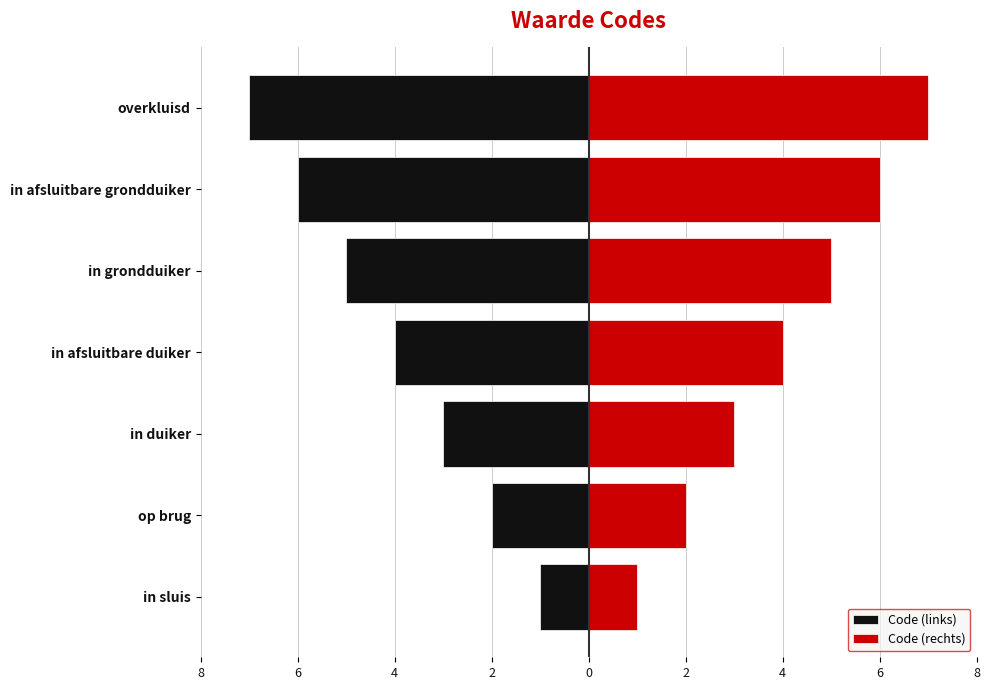

Rank the series by their average value, from highest to lowest.

Code (rechts), Code (links)